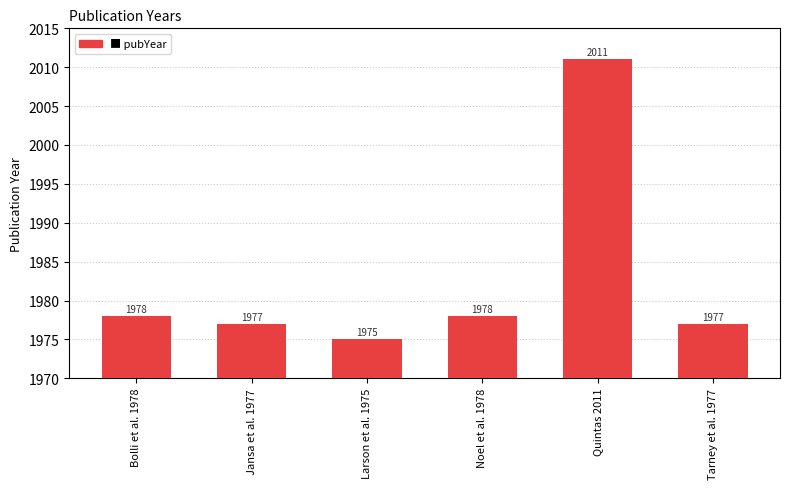

At which category does the chart reach its peak across all series?

Quintas 2011